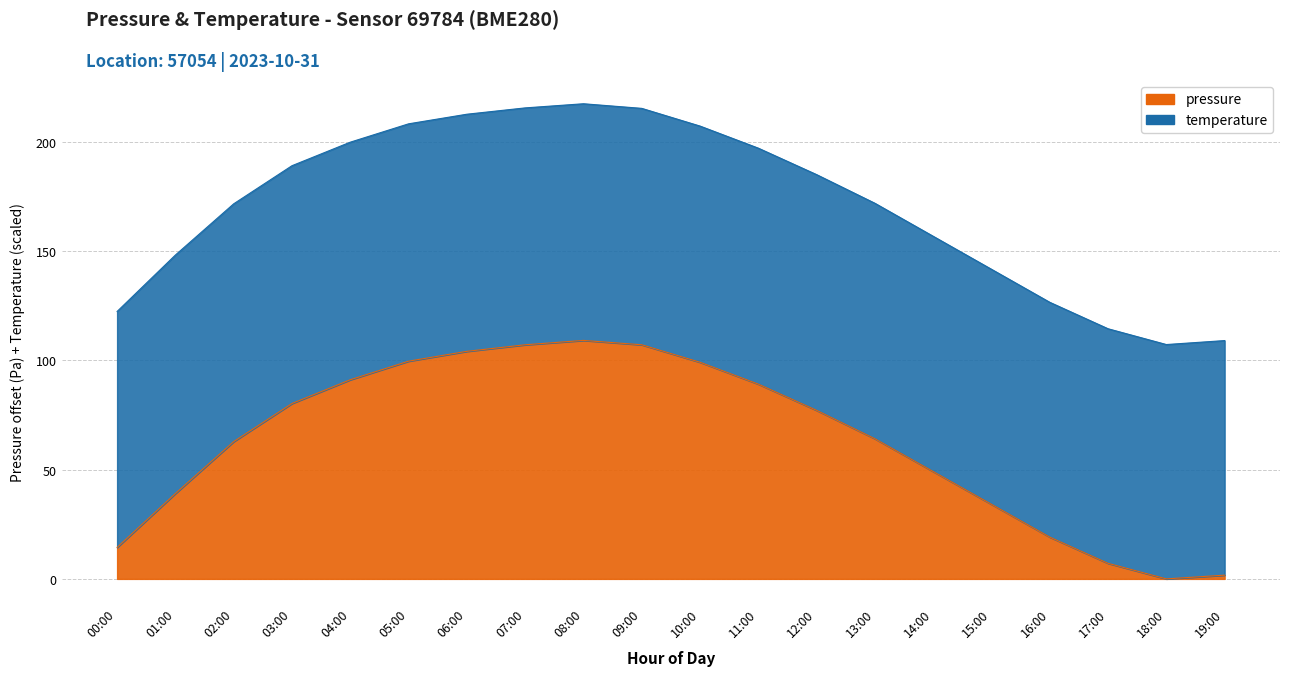

Reading left to right, extract all data points from this chart.

00:00=14.4	01:00=39.1	02:00=62.8	03:00=80.2	04:00=91.1	05:00=99.6	06:00=104.1	07:00=107.1	08:00=109.1	09:00=107.1	10:00=99.1	11:00=89.1	12:00=77.1	13:00=64.1	14:00=49.1	15:00=34.1	16:00=19.1	17:00=7.1	18:00=0.0	19:00=1.7